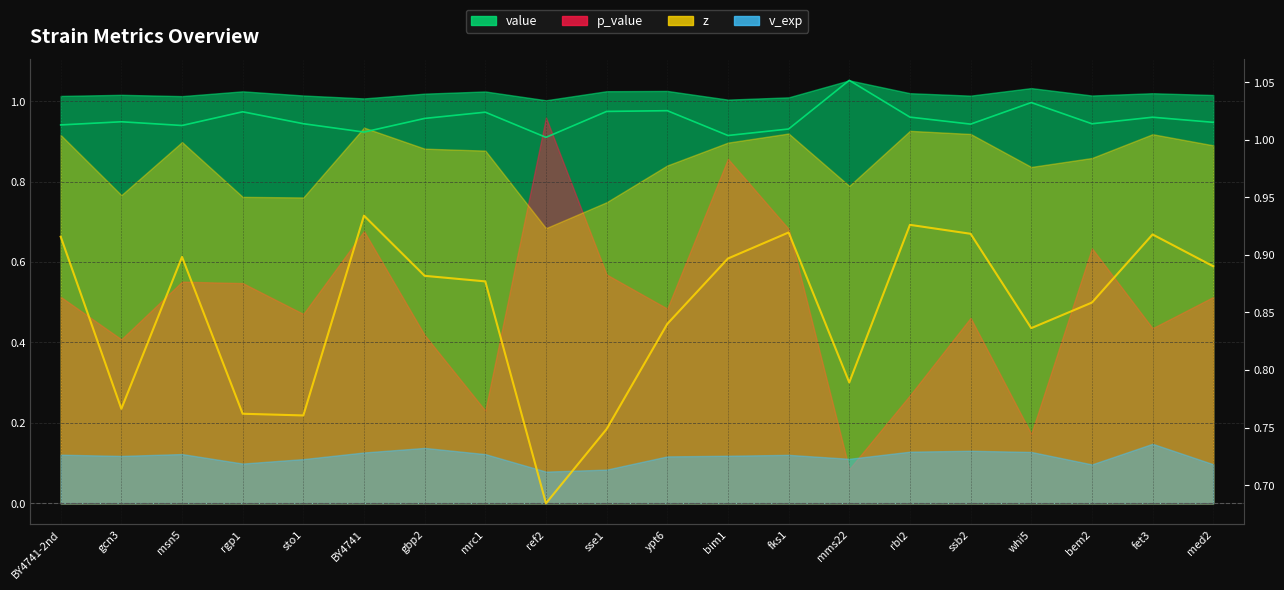

Reading left to right, list all the values displayed in this chart.

value_line: BY4741-2nd=1.0	gcn3=1.0	msn5=1.0	rgp1=1.0	sto1=1.0	BY4741=1.0	gbp2=1.0	mrc1=1.0	ref2=1.0	sse1=1.0	ypt6=1.0	bim1=1.0	fks1=1.0	mms22=1.1	rbl2=1.0	ssb2=1.0	whi5=1.0	bem2=1.0	fet3=1.0	med2=1.0
z_line: BY4741-2nd=0.9	gcn3=0.8	msn5=0.9	rgp1=0.8	sto1=0.8	BY4741=0.9	gbp2=0.9	mrc1=0.9	ref2=0.7	sse1=0.7	ypt6=0.8	bim1=0.9	fks1=0.9	mms22=0.8	rbl2=0.9	ssb2=0.9	whi5=0.8	bem2=0.9	fet3=0.9	med2=0.9